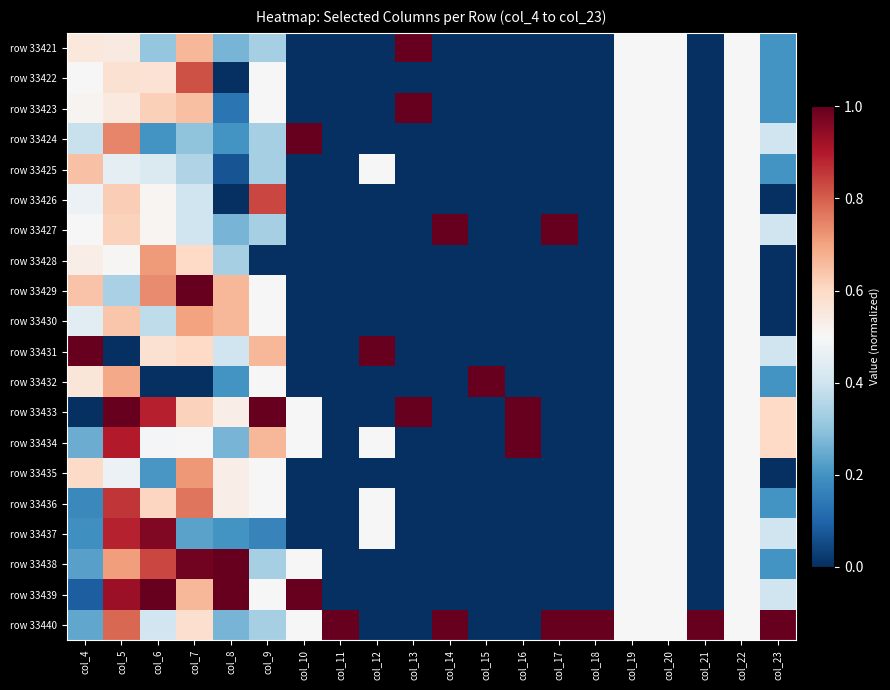

Reading left to right, list all the values displayed in this chart.

row 33421: col_4=0.6	col_5=0.5	col_6=0.3	col_7=0.7	col_8=0.3	col_9=0.3	col_10=0.0	col_11=0.0	col_12=0.0	col_13=1.0	col_14=0.0	col_15=0.0	col_16=0.0	col_17=0.0	col_18=0.0	col_19=0.5	col_20=0.5	col_21=0.0	col_22=0.5	col_23=0.2
row 33422: col_4=0.5	col_5=0.6	col_6=0.6	col_7=0.8	col_8=0.0	col_9=0.5	col_10=0.0	col_11=0.0	col_12=0.0	col_13=0.0	col_14=0.0	col_15=0.0	col_16=0.0	col_17=0.0	col_18=0.0	col_19=0.5	col_20=0.5	col_21=0.0	col_22=0.5	col_23=0.2
row 33423: col_4=0.5	col_5=0.5	col_6=0.6	col_7=0.7	col_8=0.1	col_9=0.5	col_10=0.0	col_11=0.0	col_12=0.0	col_13=1.0	col_14=0.0	col_15=0.0	col_16=0.0	col_17=0.0	col_18=0.0	col_19=0.5	col_20=0.5	col_21=0.0	col_22=0.5	col_23=0.2
row 33424: col_4=0.4	col_5=0.7	col_6=0.2	col_7=0.3	col_8=0.2	col_9=0.3	col_10=1.0	col_11=0.0	col_12=0.0	col_13=0.0	col_14=0.0	col_15=0.0	col_16=0.0	col_17=0.0	col_18=0.0	col_19=0.5	col_20=0.5	col_21=0.0	col_22=0.5	col_23=0.4
row 33425: col_4=0.6	col_5=0.4	col_6=0.4	col_7=0.3	col_8=0.1	col_9=0.3	col_10=0.0	col_11=0.0	col_12=0.5	col_13=0.0	col_14=0.0	col_15=0.0	col_16=0.0	col_17=0.0	col_18=0.0	col_19=0.5	col_20=0.5	col_21=0.0	col_22=0.5	col_23=0.2
row 33426: col_4=0.5	col_5=0.6	col_6=0.5	col_7=0.4	col_8=0.0	col_9=0.8	col_10=0.0	col_11=0.0	col_12=0.0	col_13=0.0	col_14=0.0	col_15=0.0	col_16=0.0	col_17=0.0	col_18=0.0	col_19=0.5	col_20=0.5	col_21=0.0	col_22=0.5	col_23=0.0
row 33427: col_4=0.5	col_5=0.6	col_6=0.5	col_7=0.4	col_8=0.3	col_9=0.3	col_10=0.0	col_11=0.0	col_12=0.0	col_13=0.0	col_14=1.0	col_15=0.0	col_16=0.0	col_17=1.0	col_18=0.0	col_19=0.5	col_20=0.5	col_21=0.0	col_22=0.5	col_23=0.4
row 33428: col_4=0.5	col_5=0.5	col_6=0.7	col_7=0.6	col_8=0.3	col_9=0.0	col_10=0.0	col_11=0.0	col_12=0.0	col_13=0.0	col_14=0.0	col_15=0.0	col_16=0.0	col_17=0.0	col_18=0.0	col_19=0.5	col_20=0.5	col_21=0.0	col_22=0.5	col_23=0.0
row 33429: col_4=0.6	col_5=0.3	col_6=0.7	col_7=1.0	col_8=0.7	col_9=0.5	col_10=0.0	col_11=0.0	col_12=0.0	col_13=0.0	col_14=0.0	col_15=0.0	col_16=0.0	col_17=0.0	col_18=0.0	col_19=0.5	col_20=0.5	col_21=0.0	col_22=0.5	col_23=0.0
row 33430: col_4=0.4	col_5=0.6	col_6=0.4	col_7=0.7	col_8=0.7	col_9=0.5	col_10=0.0	col_11=0.0	col_12=0.0	col_13=0.0	col_14=0.0	col_15=0.0	col_16=0.0	col_17=0.0	col_18=0.0	col_19=0.5	col_20=0.5	col_21=0.0	col_22=0.5	col_23=0.0
row 33431: col_4=1.0	col_5=0.0	col_6=0.6	col_7=0.6	col_8=0.4	col_9=0.7	col_10=0.0	col_11=0.0	col_12=1.0	col_13=0.0	col_14=0.0	col_15=0.0	col_16=0.0	col_17=0.0	col_18=0.0	col_19=0.5	col_20=0.5	col_21=0.0	col_22=0.5	col_23=0.4
row 33432: col_4=0.6	col_5=0.7	col_6=0.0	col_7=0.0	col_8=0.2	col_9=0.5	col_10=0.0	col_11=0.0	col_12=0.0	col_13=0.0	col_14=0.0	col_15=1.0	col_16=0.0	col_17=0.0	col_18=0.0	col_19=0.5	col_20=0.5	col_21=0.0	col_22=0.5	col_23=0.2
row 33433: col_4=0.0	col_5=1.0	col_6=0.9	col_7=0.6	col_8=0.5	col_9=1.0	col_10=0.5	col_11=0.0	col_12=0.0	col_13=1.0	col_14=0.0	col_15=0.0	col_16=1.0	col_17=0.0	col_18=0.0	col_19=0.5	col_20=0.5	col_21=0.0	col_22=0.5	col_23=0.6
row 33434: col_4=0.3	col_5=0.9	col_6=0.5	col_7=0.5	col_8=0.3	col_9=0.7	col_10=0.5	col_11=0.0	col_12=0.5	col_13=0.0	col_14=0.0	col_15=0.0	col_16=1.0	col_17=0.0	col_18=0.0	col_19=0.5	col_20=0.5	col_21=0.0	col_22=0.5	col_23=0.6
row 33435: col_4=0.6	col_5=0.5	col_6=0.2	col_7=0.7	col_8=0.5	col_9=0.5	col_10=0.0	col_11=0.0	col_12=0.0	col_13=0.0	col_14=0.0	col_15=0.0	col_16=0.0	col_17=0.0	col_18=0.0	col_19=0.5	col_20=0.5	col_21=0.0	col_22=0.5	col_23=0.0
row 33436: col_4=0.2	col_5=0.9	col_6=0.6	col_7=0.8	col_8=0.5	col_9=0.5	col_10=0.0	col_11=0.0	col_12=0.5	col_13=0.0	col_14=0.0	col_15=0.0	col_16=0.0	col_17=0.0	col_18=0.0	col_19=0.5	col_20=0.5	col_21=0.0	col_22=0.5	col_23=0.2
row 33437: col_4=0.2	col_5=0.9	col_6=1.0	col_7=0.2	col_8=0.2	col_9=0.2	col_10=0.0	col_11=0.0	col_12=0.5	col_13=0.0	col_14=0.0	col_15=0.0	col_16=0.0	col_17=0.0	col_18=0.0	col_19=0.5	col_20=0.5	col_21=0.0	col_22=0.5	col_23=0.4
row 33438: col_4=0.2	col_5=0.7	col_6=0.8	col_7=1.0	col_8=1.0	col_9=0.3	col_10=0.5	col_11=0.0	col_12=0.0	col_13=0.0	col_14=0.0	col_15=0.0	col_16=0.0	col_17=0.0	col_18=0.0	col_19=0.5	col_20=0.5	col_21=0.0	col_22=0.5	col_23=0.2
row 33439: col_4=0.1	col_5=0.9	col_6=1.0	col_7=0.7	col_8=1.0	col_9=0.5	col_10=1.0	col_11=0.0	col_12=0.0	col_13=0.0	col_14=0.0	col_15=0.0	col_16=0.0	col_17=0.0	col_18=0.0	col_19=0.5	col_20=0.5	col_21=0.0	col_22=0.5	col_23=0.4
row 33440: col_4=0.2	col_5=0.8	col_6=0.4	col_7=0.6	col_8=0.3	col_9=0.3	col_10=0.5	col_11=1.0	col_12=0.0	col_13=0.0	col_14=1.0	col_15=0.0	col_16=0.0	col_17=1.0	col_18=1.0	col_19=0.5	col_20=0.5	col_21=1.0	col_22=0.5	col_23=1.0